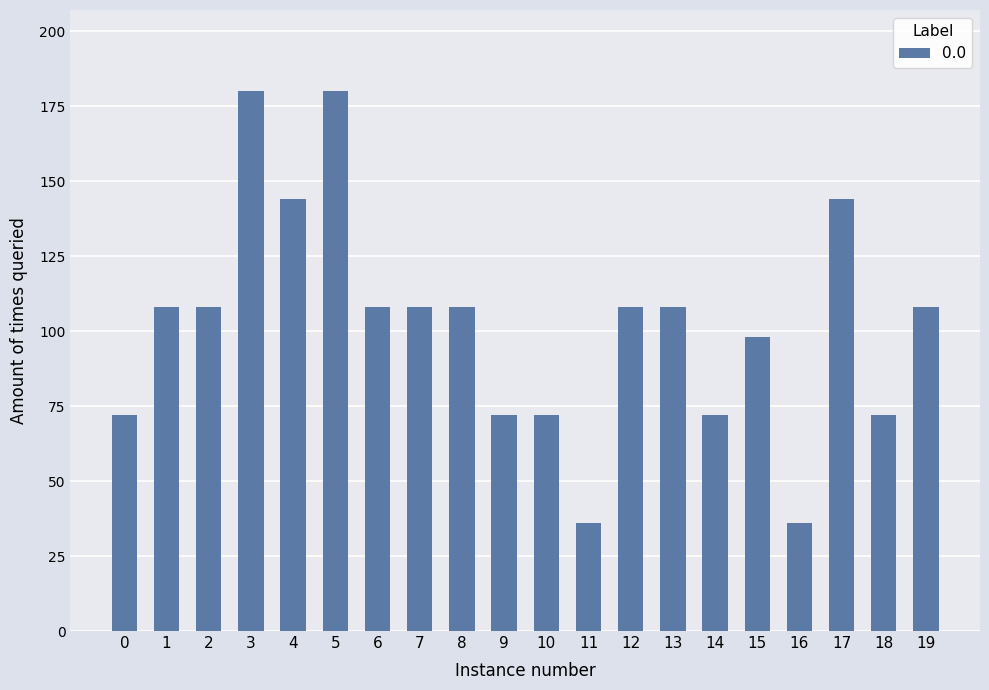

Is it true that the value at 15 is 98?

True